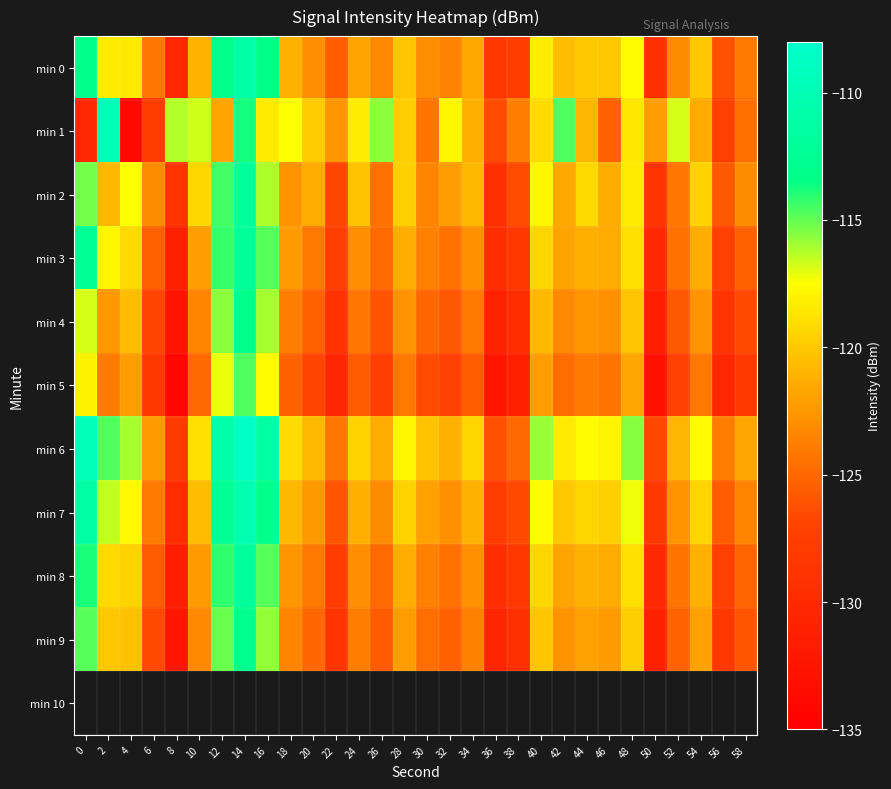

Reading right to left, list all the values displayed in this chart.

min 0: 58=-124.1	56=-126.2	54=-120.1	52=-123.1	50=-129.3	48=-117.7	46=-120.1	44=-120.1	42=-120.6	40=-118.3	38=-127.6	36=-128.2	34=-121.5	32=-123.5	30=-122.9	28=-120.1	26=-123.2	24=-121.8	22=-125.5	20=-122.9	18=-121.1	16=-113.4	14=-110.9	12=-113.0	10=-121.0	8=-130.2	6=-124.2	4=-118.5	2=-118.3	0=-113.0
min 1: 58=-124.6	56=-127.3	54=-121.5	52=-116.8	50=-122.1	48=-118.6	46=-125.4	44=-120.9	42=-114.7	40=-119.1	38=-123.8	36=-126.5	34=-121.2	32=-117.9	30=-124.3	28=-119.8	26=-115.6	24=-118.3	22=-122.5	20=-120.0	18=-117.5	16=-118.4	14=-113.7	12=-121.8	10=-116.7	8=-116.3	6=-127.9	4=-133.7	2=-109.7	0=-130.1
min 2: 58=-123.1	56=-125.8	54=-119.5	52=-124.2	50=-128.7	48=-118.4	46=-121.3	44=-119.2	42=-121.6	40=-117.9	38=-126.5	36=-129.3	34=-120.8	32=-122.1	30=-123.4	28=-119.7	26=-124.5	24=-120.3	22=-126.8	20=-121.4	18=-122.7	16=-116.2	14=-111.8	12=-114.5	10=-119.3	8=-128.6	6=-123.1	4=-117.4	2=-120.8	0=-115.2
min 3: 58=-125.3	56=-127.4	54=-121.3	52=-124.5	50=-130.1	48=-118.9	46=-121.5	44=-121.2	42=-121.9	40=-119.4	38=-128.3	36=-129.6	34=-122.8	32=-124.5	30=-123.7	28=-121.3	26=-124.8	24=-122.9	22=-127.6	20=-124.1	18=-122.3	16=-114.8	14=-112.1	12=-114.3	10=-122.1	8=-131.0	6=-125.4	4=-119.2	2=-117.9	0=-112.5
min 4: 58=-126.6	56=-128.7	54=-122.6	52=-125.8	50=-131.4	48=-120.2	46=-122.8	44=-122.5	42=-123.2	40=-120.7	38=-129.6	36=-130.9	34=-124.1	32=-125.8	30=-125.0	28=-122.6	26=-126.1	24=-124.2	22=-128.9	20=-125.4	18=-123.8	16=-116.1	14=-113.2	12=-115.6	10=-123.4	8=-132.5	6=-126.9	4=-120.6	2=-122.4	0=-116.8
min 5: 58=-128.1	56=-130.2	54=-124.1	52=-127.3	50=-132.9	48=-121.7	46=-124.3	44=-124.0	42=-124.7	40=-122.2	38=-131.1	36=-132.4	34=-125.6	32=-127.3	30=-126.5	28=-124.1	26=-127.6	24=-125.7	22=-130.4	20=-126.9	18=-125.3	16=-117.6	14=-114.7	12=-117.1	10=-124.9	8=-134.1	6=-128.4	4=-122.2	2=-124.0	0=-118.1
min 6: 58=-121.7	56=-123.9	54=-117.7	52=-120.9	50=-126.7	48=-115.5	46=-118.0	44=-117.7	42=-118.4	40=-115.9	38=-124.9	36=-126.2	34=-119.4	32=-121.1	30=-120.3	28=-117.9	26=-121.4	24=-119.5	22=-124.2	20=-120.7	18=-119.1	16=-111.4	14=-108.6	12=-110.8	10=-118.9	8=-128.0	6=-122.3	4=-116.1	2=-114.7	0=-109.5
min 7: 58=-123.4	56=-125.6	54=-119.4	52=-122.6	50=-128.4	48=-117.2	46=-119.7	44=-119.4	42=-120.1	40=-117.6	38=-126.6	36=-127.9	34=-121.1	32=-122.8	30=-122.0	28=-119.6	26=-123.1	24=-121.2	22=-126.0	20=-122.4	18=-120.8	16=-113.1	14=-110.3	12=-112.5	10=-120.6	8=-129.7	6=-124.0	4=-117.8	2=-116.5	0=-111.2
min 8: 58=-125.1	56=-127.3	54=-121.1	52=-124.3	50=-130.1	48=-118.9	46=-121.4	44=-121.1	42=-121.8	40=-119.3	38=-128.3	36=-129.6	34=-122.8	32=-124.5	30=-123.7	28=-121.3	26=-124.8	24=-122.9	22=-127.7	20=-124.1	18=-122.5	16=-114.8	14=-112.0	12=-114.2	10=-122.3	8=-131.4	6=-125.7	4=-119.5	2=-119.2	0=-113.9
min 9: 58=-126.0	56=-128.2	54=-122.0	52=-125.2	50=-131.0	48=-119.8	46=-122.3	44=-122.0	42=-122.7	40=-120.2	38=-129.2	36=-130.5	34=-123.7	32=-125.4	30=-124.6	28=-122.2	26=-125.7	24=-123.8	22=-128.6	20=-125.0	18=-123.4	16=-115.7	14=-112.9	12=-115.1	10=-123.2	8=-132.3	6=-126.6	4=-120.4	2=-120.1	0=-114.8